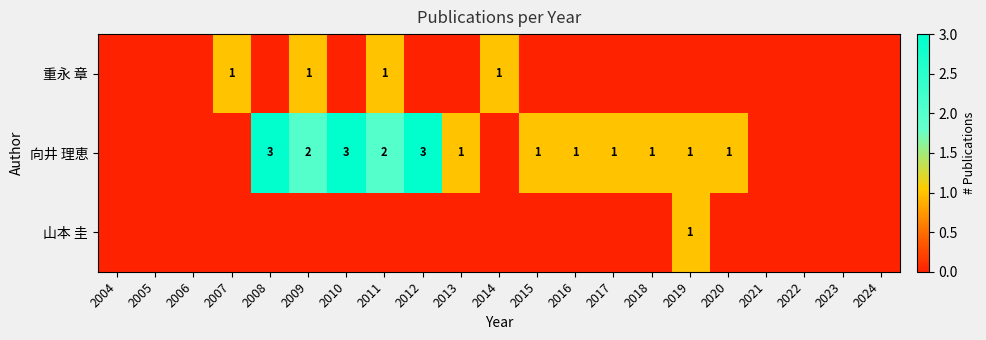

The value of 向井 理恵 at 2011 is 3. True or false?

False